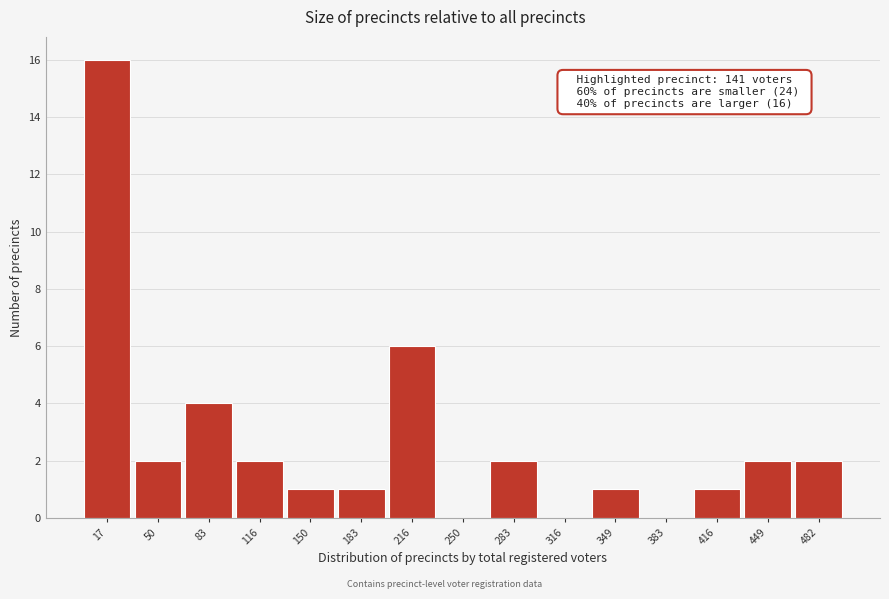

Over which range of the x-axis is the bar tallest?

0 to 35